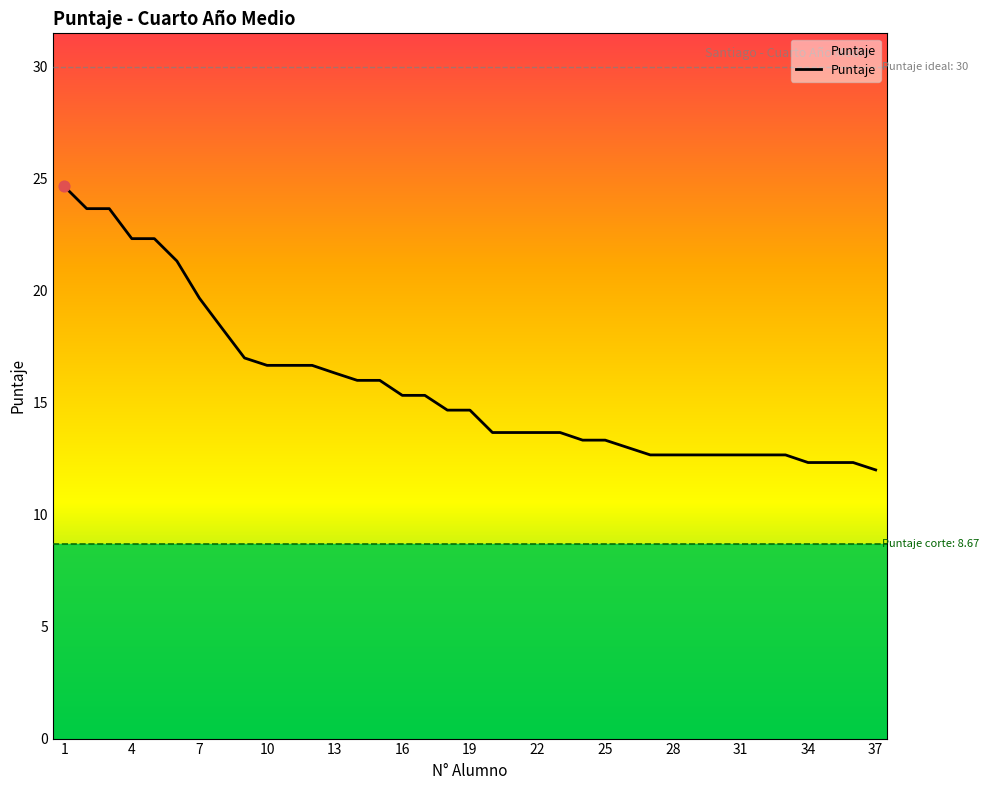

What is the greatest value displayed?

24.7